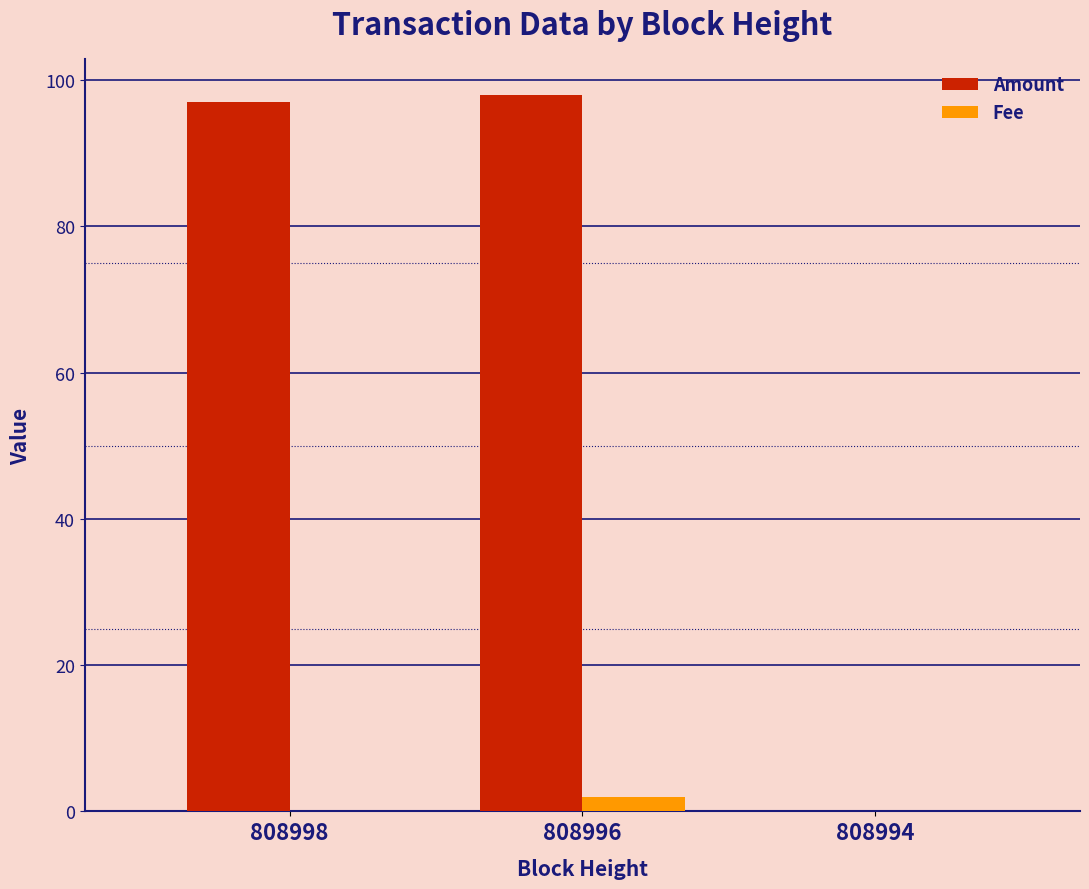

Is it true that Amount equals 56.6 at 808994?

False